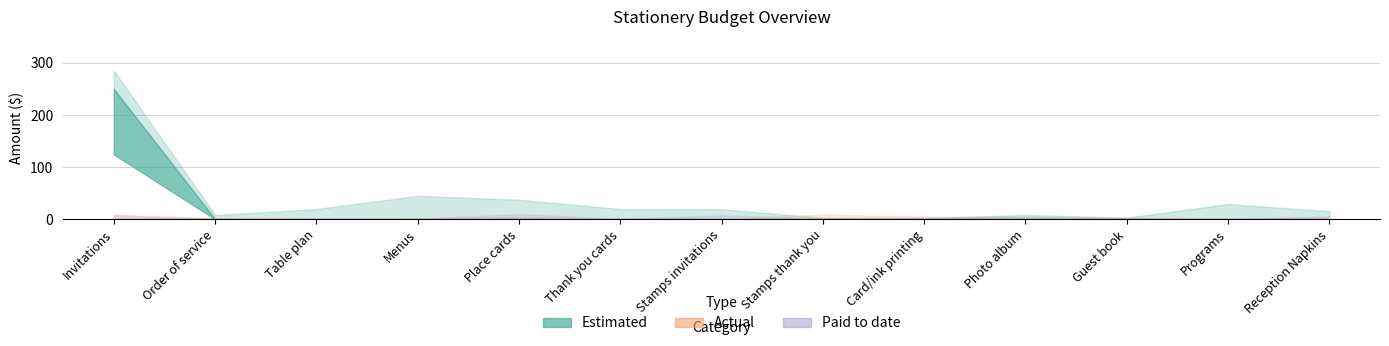

Which has a higher value, Place cards or Thank you cards?

Place cards